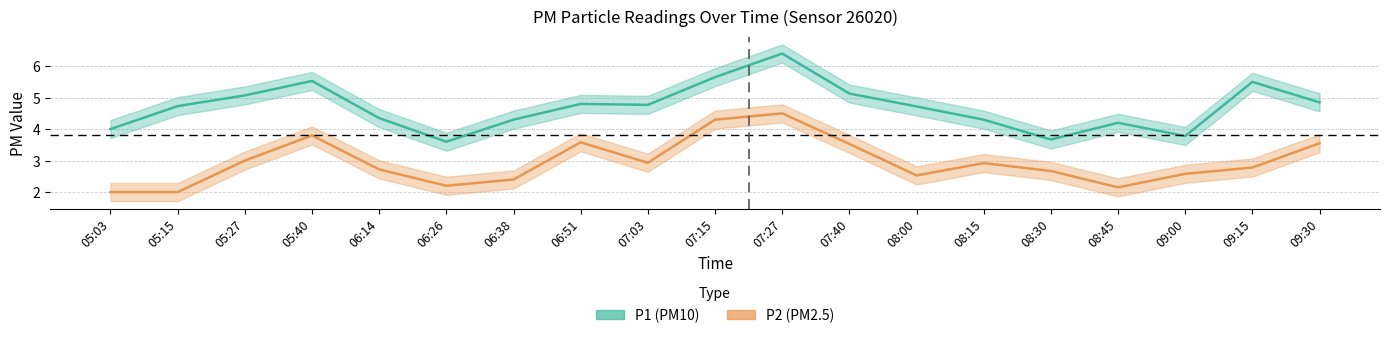

At how many categories does at least one series exceed 3?

19